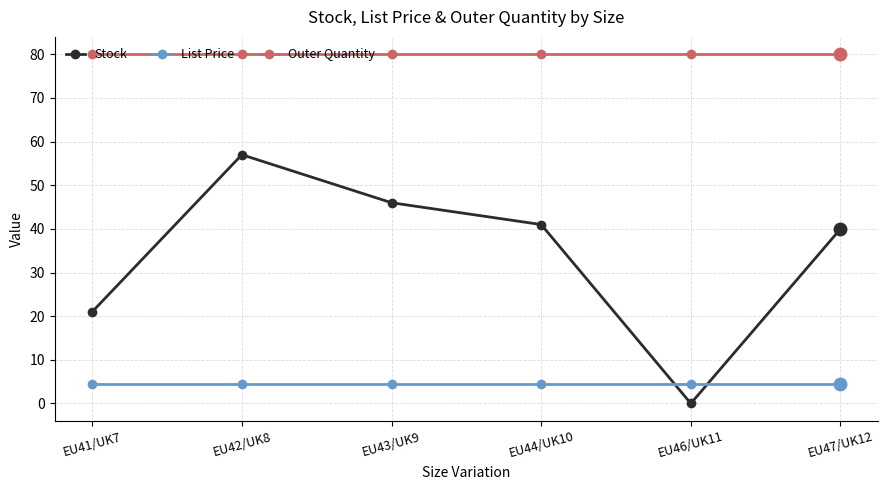

Reading left to right, transcribe all the data shown in this chart.

Stock: EU41/UK7=21.0	EU42/UK8=57.0	EU43/UK9=46.0	EU44/UK10=41.0	EU46/UK11=0.0	EU47/UK12=40.0
List Price: EU41/UK7=4.5	EU42/UK8=4.5	EU43/UK9=4.5	EU44/UK10=4.5	EU46/UK11=4.5	EU47/UK12=4.5
Outer Quantity: EU41/UK7=80.0	EU42/UK8=80.0	EU43/UK9=80.0	EU44/UK10=80.0	EU46/UK11=80.0	EU47/UK12=80.0